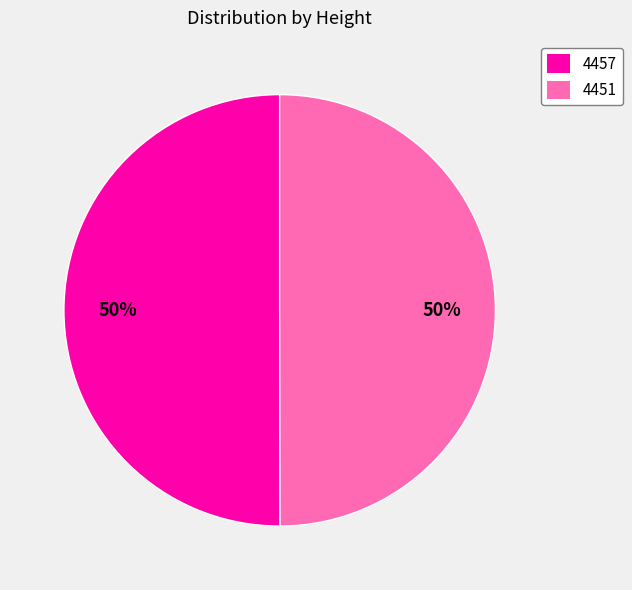

Is it true that 4457 is 39% of the pie?

False